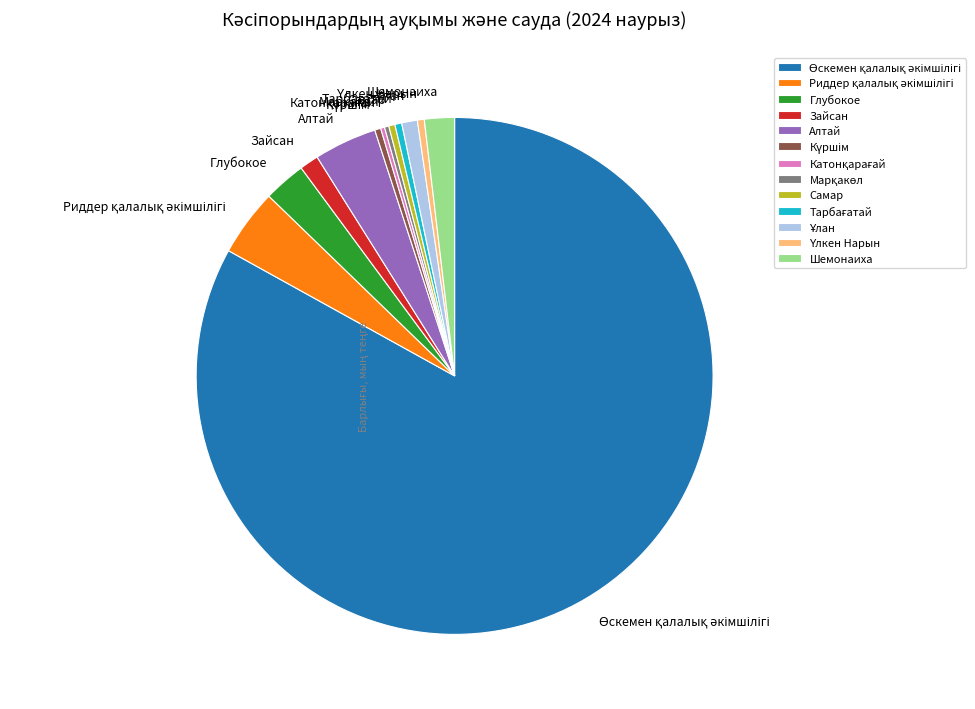

Approximately how many times larger is the value at Зайсан compared to Шемонаиха?

0.6